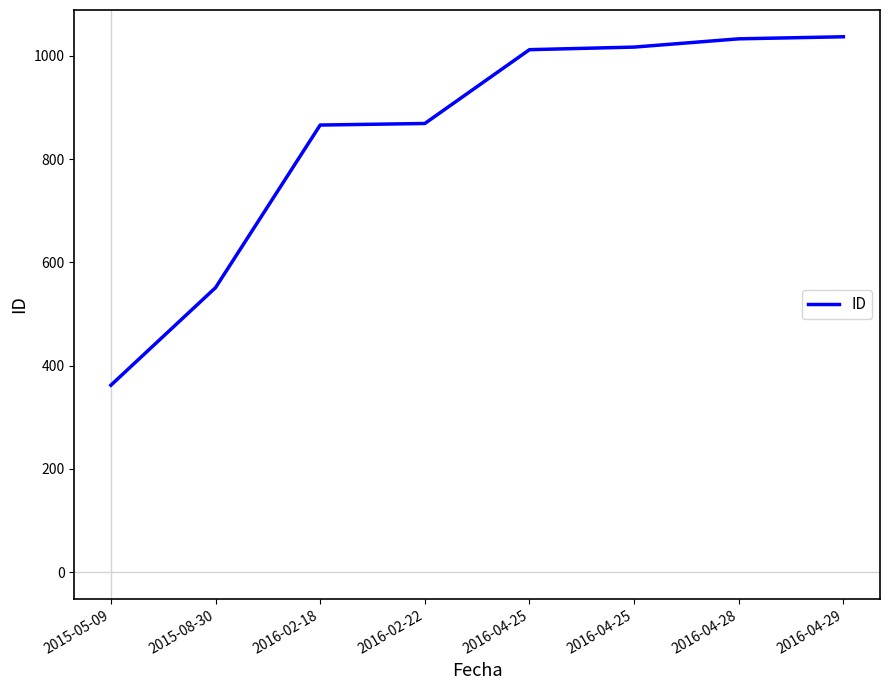

Does the chart have visible grid lines?

No